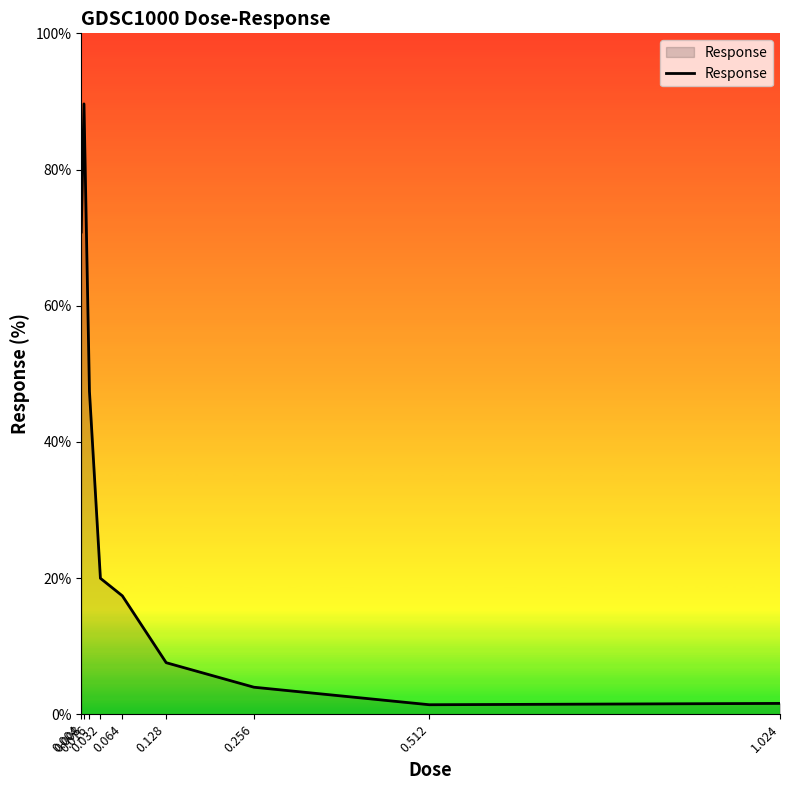

Where is the first local maximum?

0.008